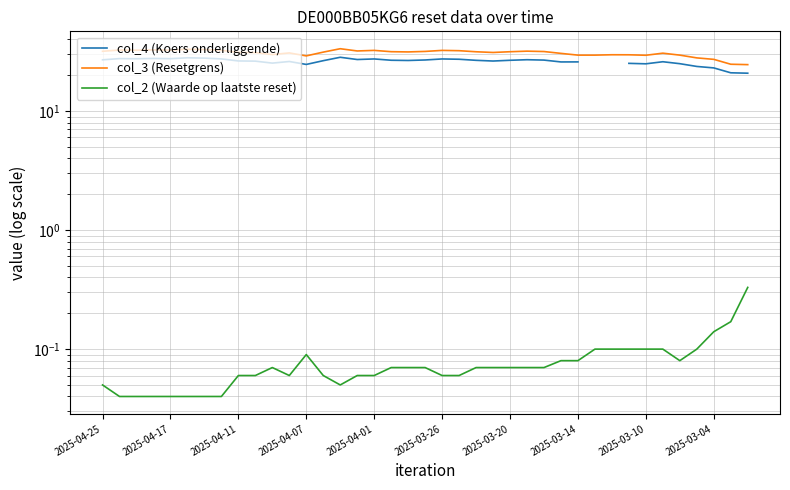

At how many categories does at least one series exceed 26?

37